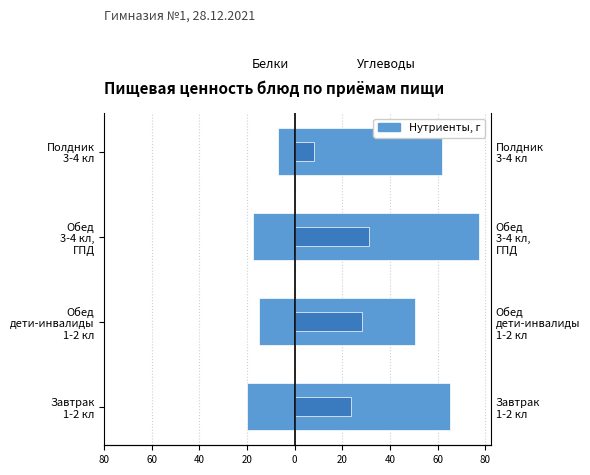

Reading left to right, what are all the values shown in this chart?

Белки: -20.2	-14.9	-17.4	-6.9
Углеводы: 65.4	50.4	77.4	62.0
Жиры: 23.6	28.1	31.1	8.2